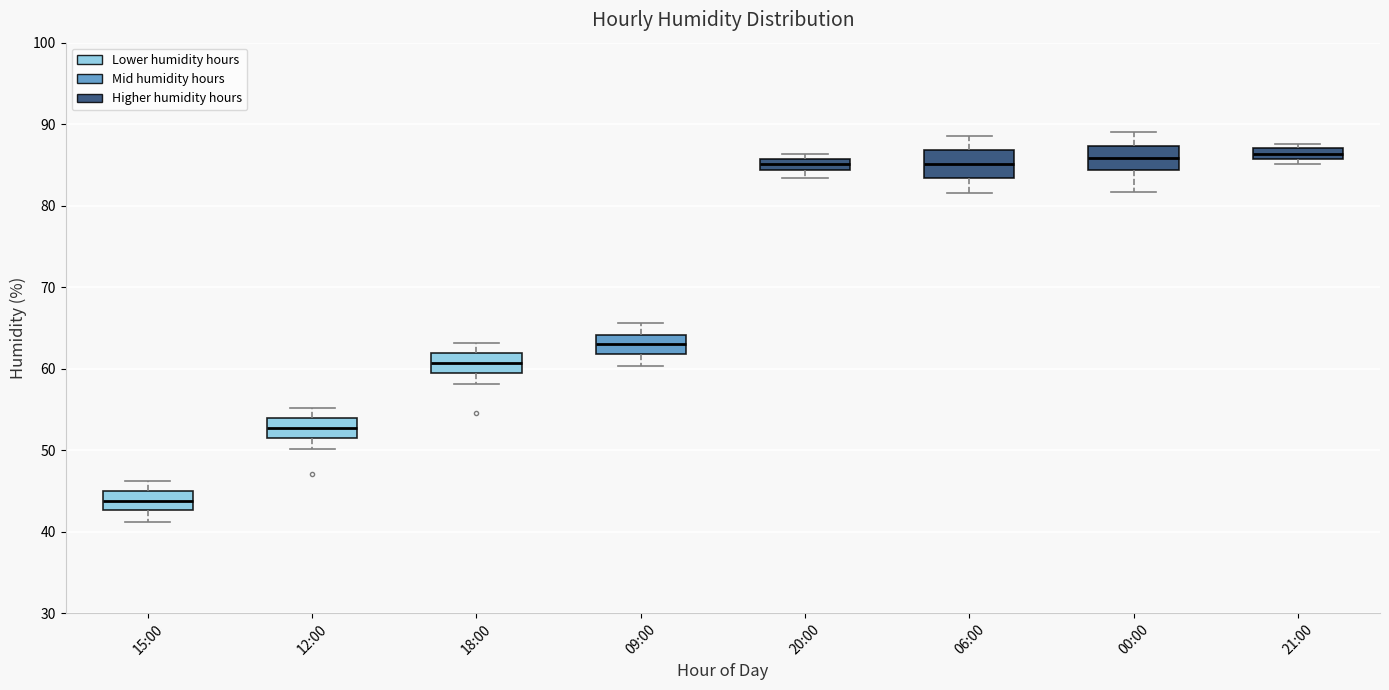

Which box has the lowest median line?

15:00